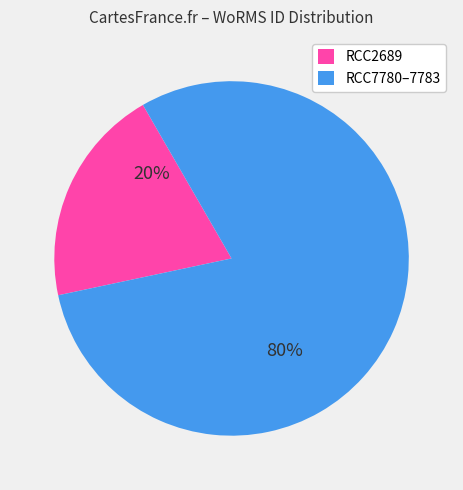

Does any single category account for the majority?

Yes